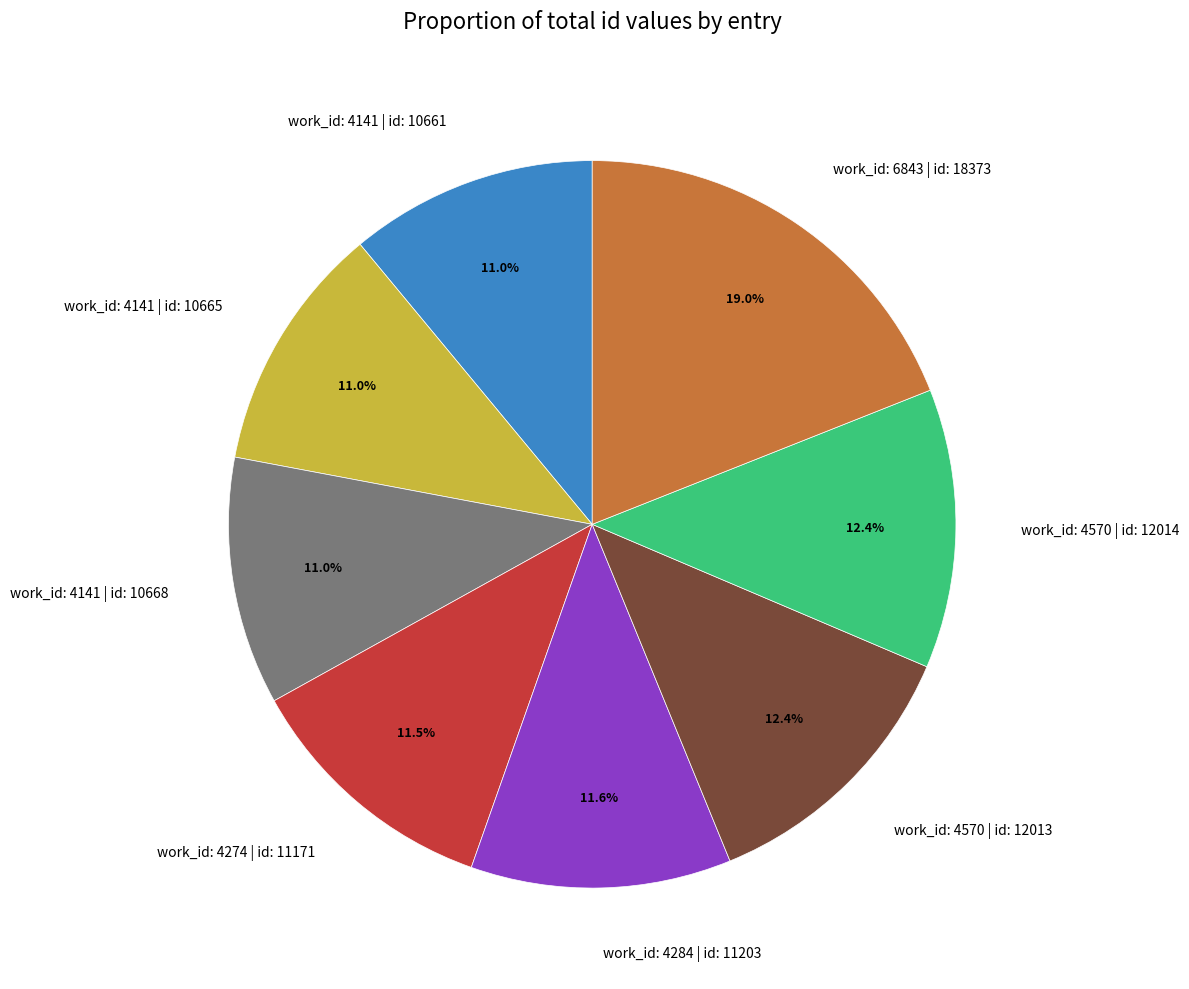

Is there a majority slice in this chart?

No